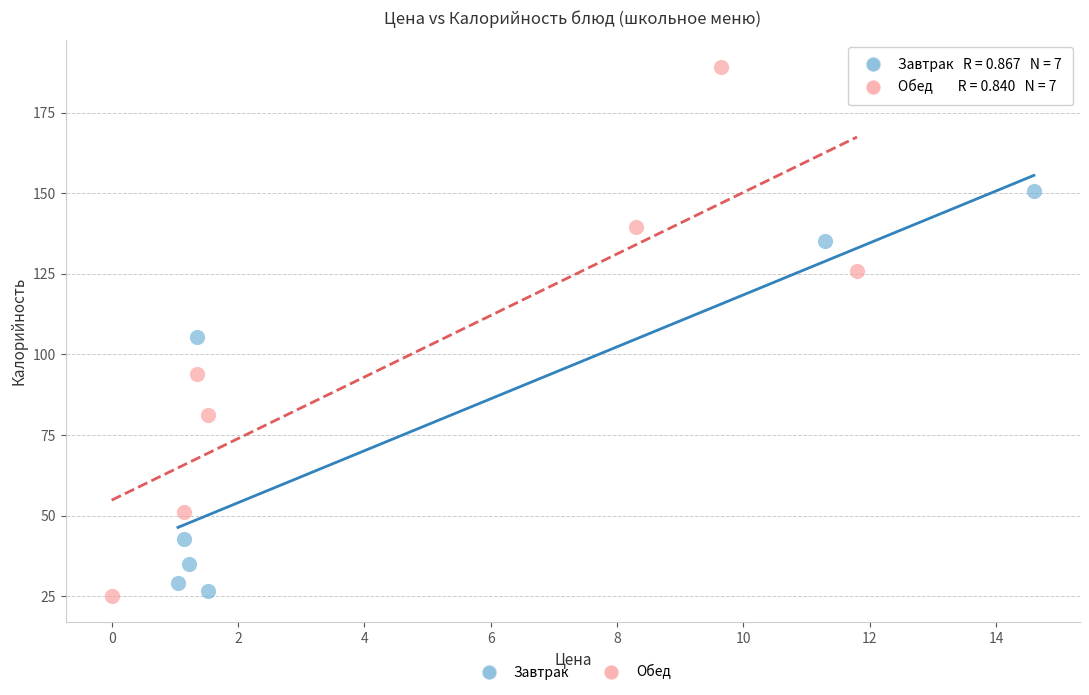

Which series contains the lowest Y value?

Обед